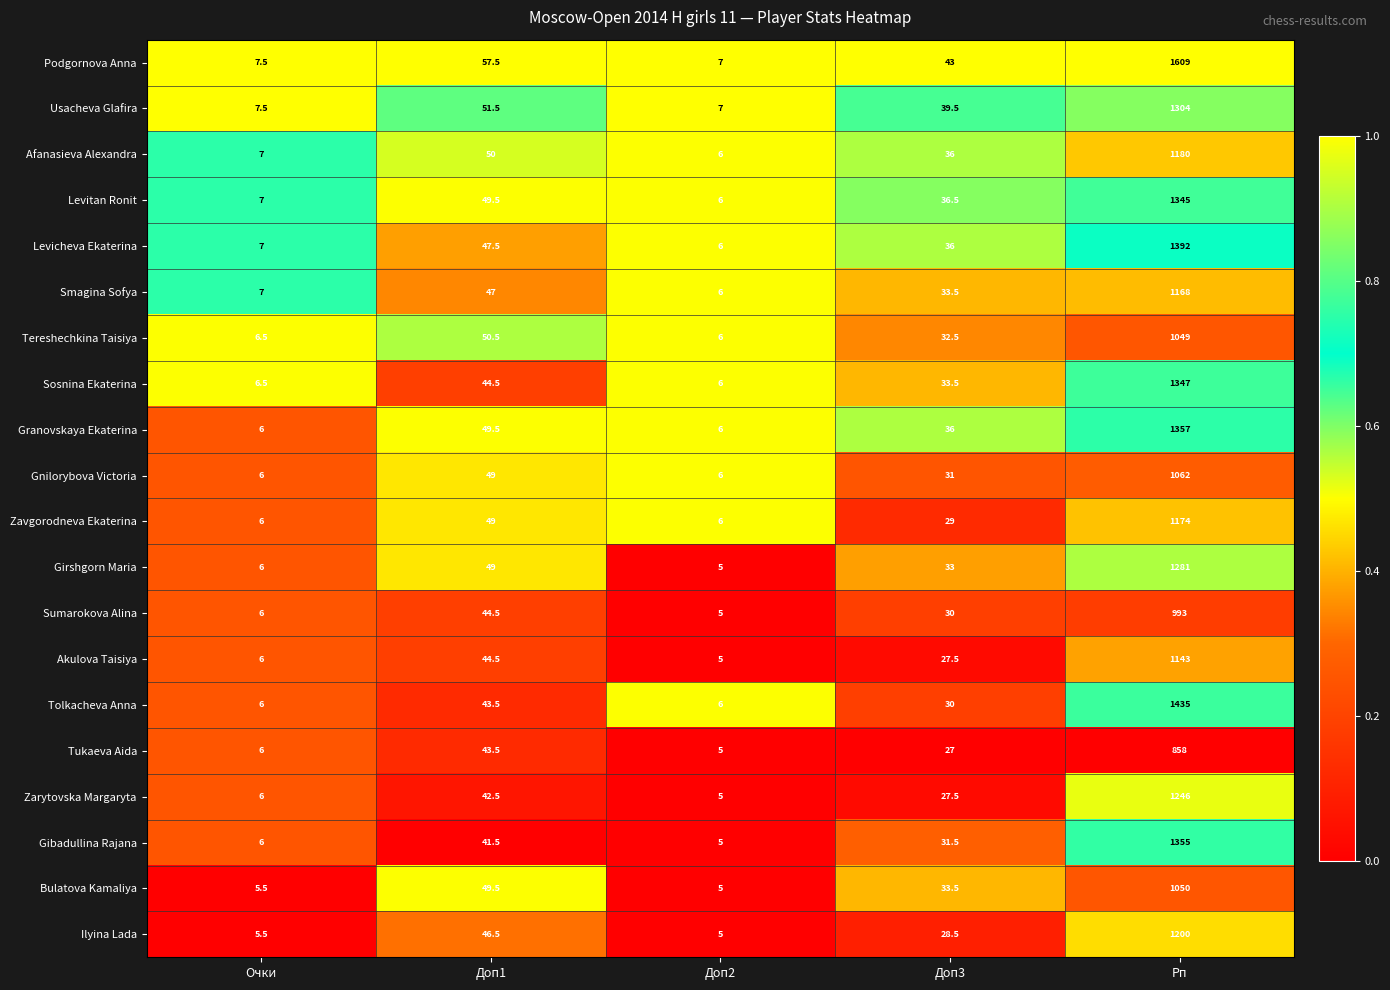

What is the difference between the Gibadullina Rajana values at Доп2 and Доп1?

36.5